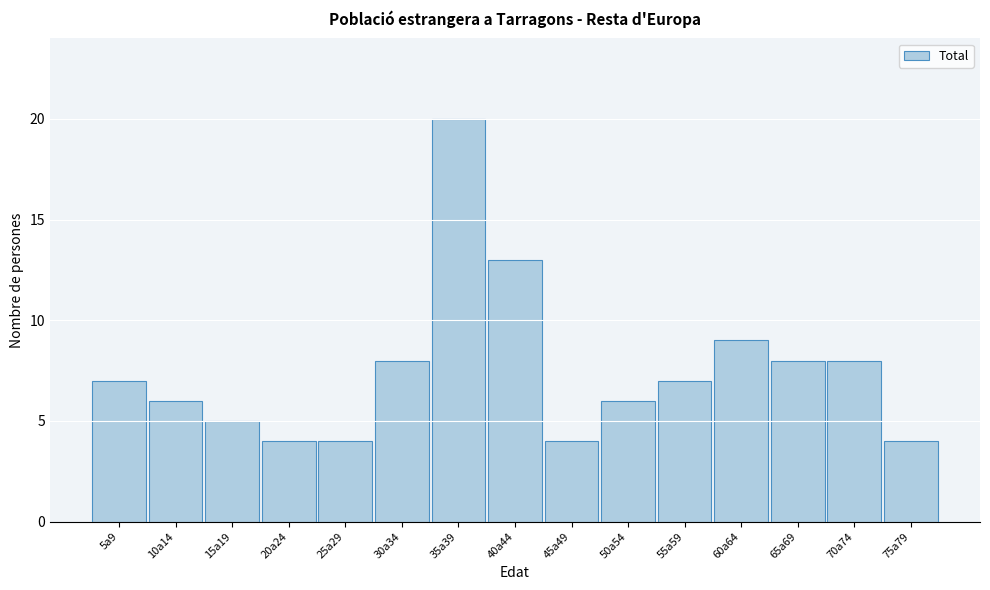

Reading left to right, what are all the values shown in this chart?

5a9=7	10a14=6	15a19=5	20a24=4	25a29=4	30a34=8	35a39=20	40a44=13	45a49=4	50a54=6	55a59=7	60a64=9	65a69=8	70a74=8	75a79=4